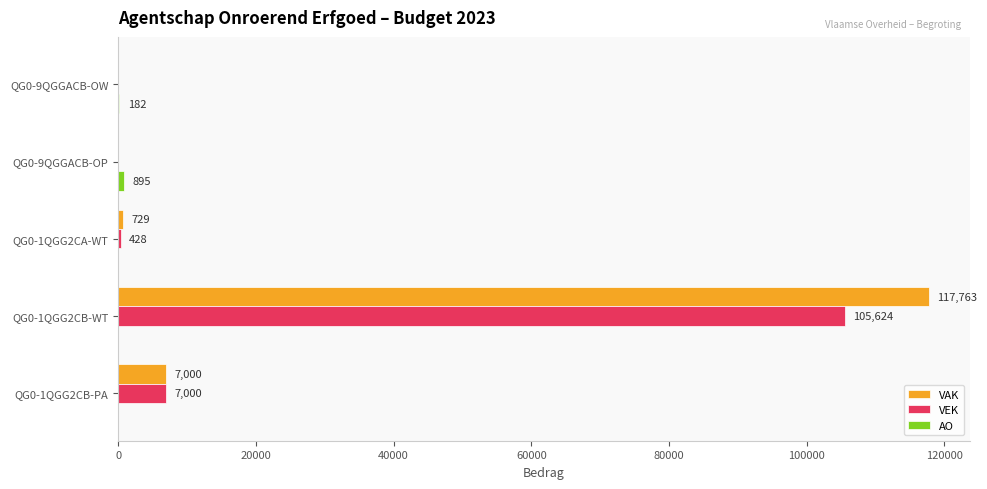

Count the number of data series in this chart.

3